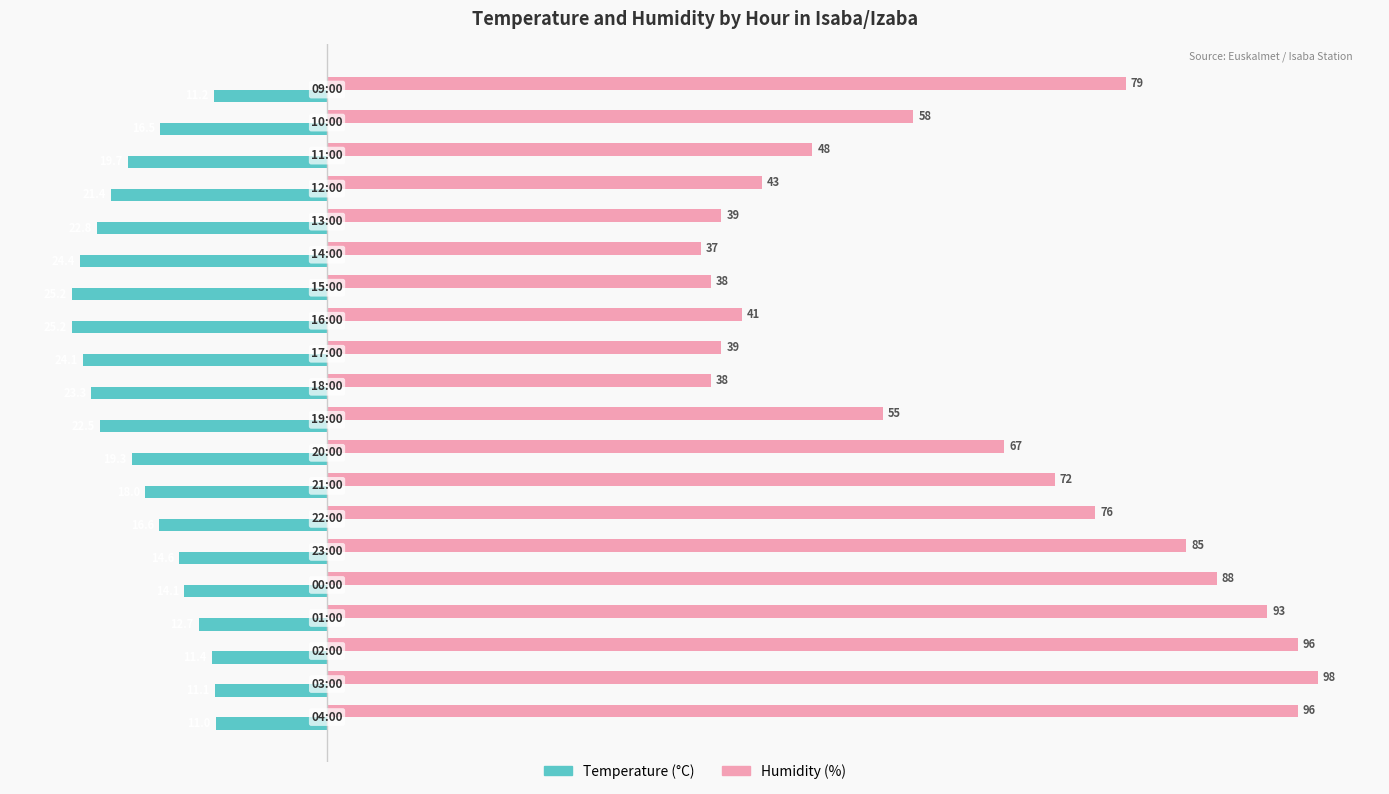

How many values in the Temperature (°C) series are below -18?

10